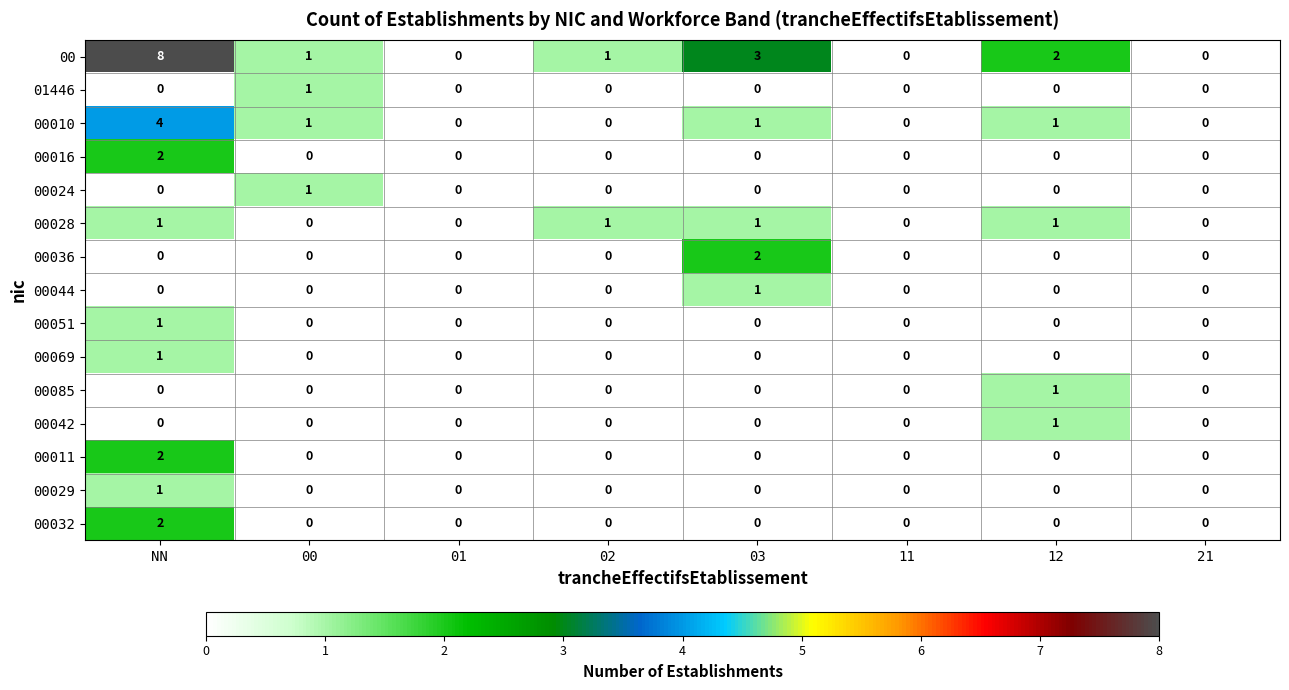

Which category has the highest value in the 01446 series?

00